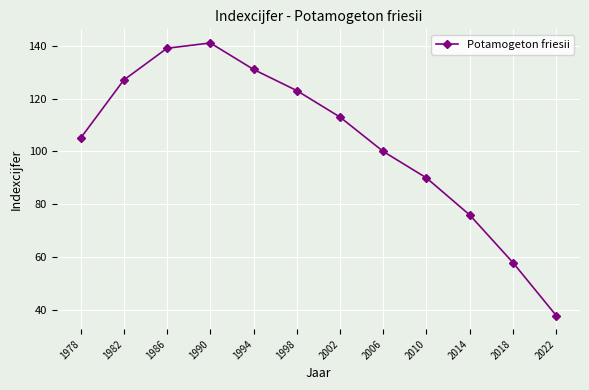

Rank the categories by value from lowest to highest.

2022, 2018, 2014, 2010, 2006, 1978, 2002, 1998, 1982, 1994, 1986, 1990